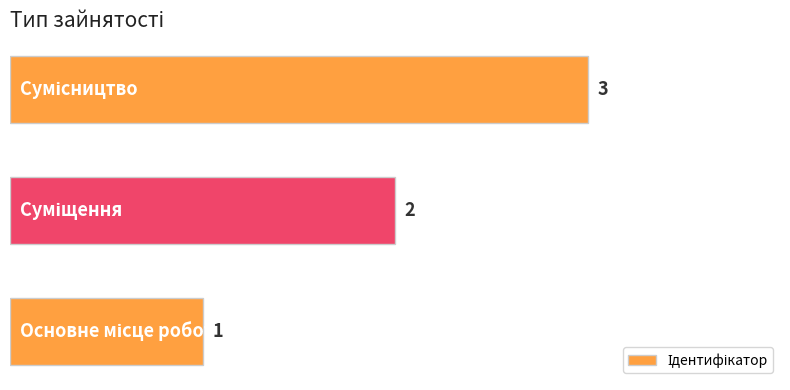

How many values are between 1 and 3?

3